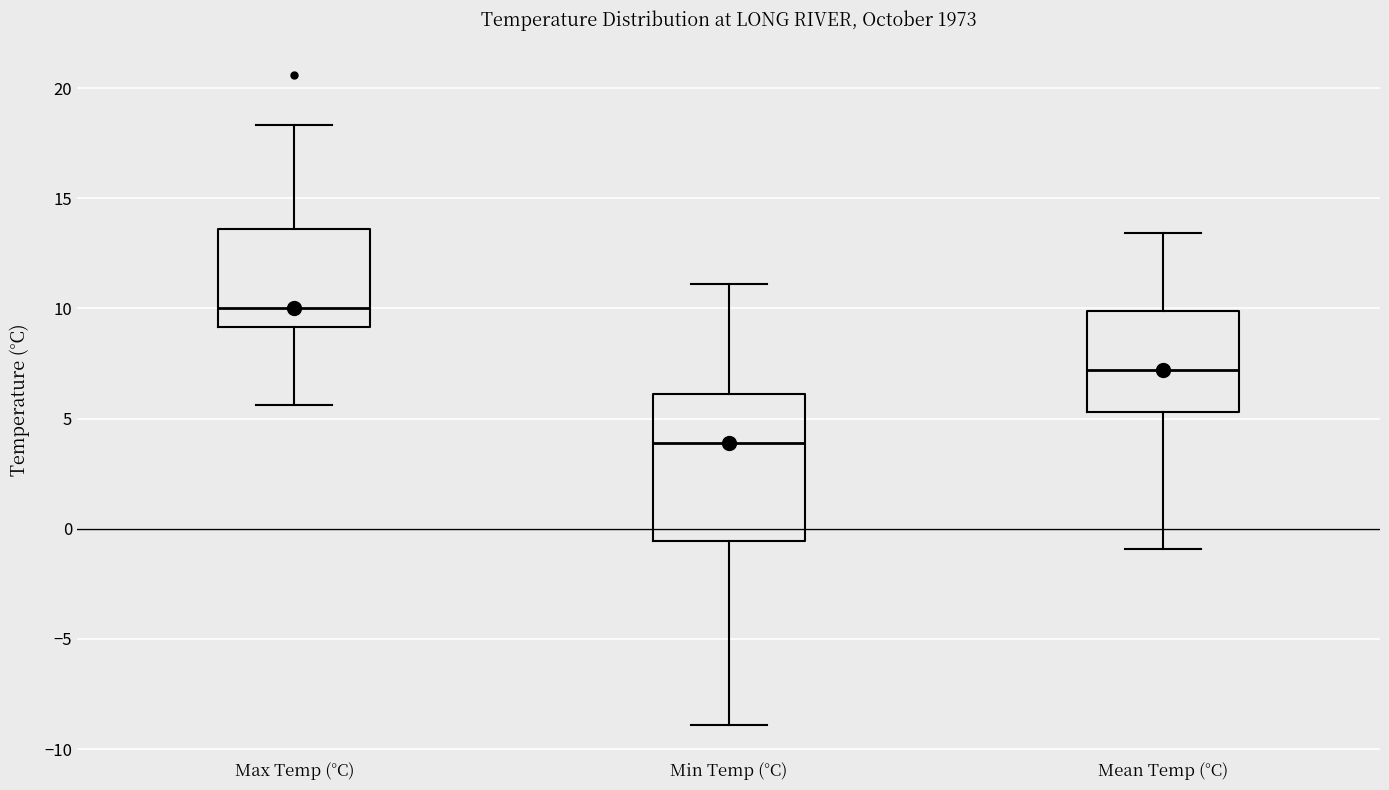

Reading left to right, read every box against the y-axis: the position of its median line, the range the box covers, and the ends of its whiskers. The values are not printed on the chart, so give them approximately, as read against the axis.

Max Temp (°C): median 10.0, box 9.0 to 13.5, whiskers 5.5 to 18.5
Min Temp (°C): median 4.0, box -0.5 to 6.0, whiskers -9.0 to 11.0
Mean Temp (°C): median 7.0, box 5.5 to 10.0, whiskers -1.0 to 13.5